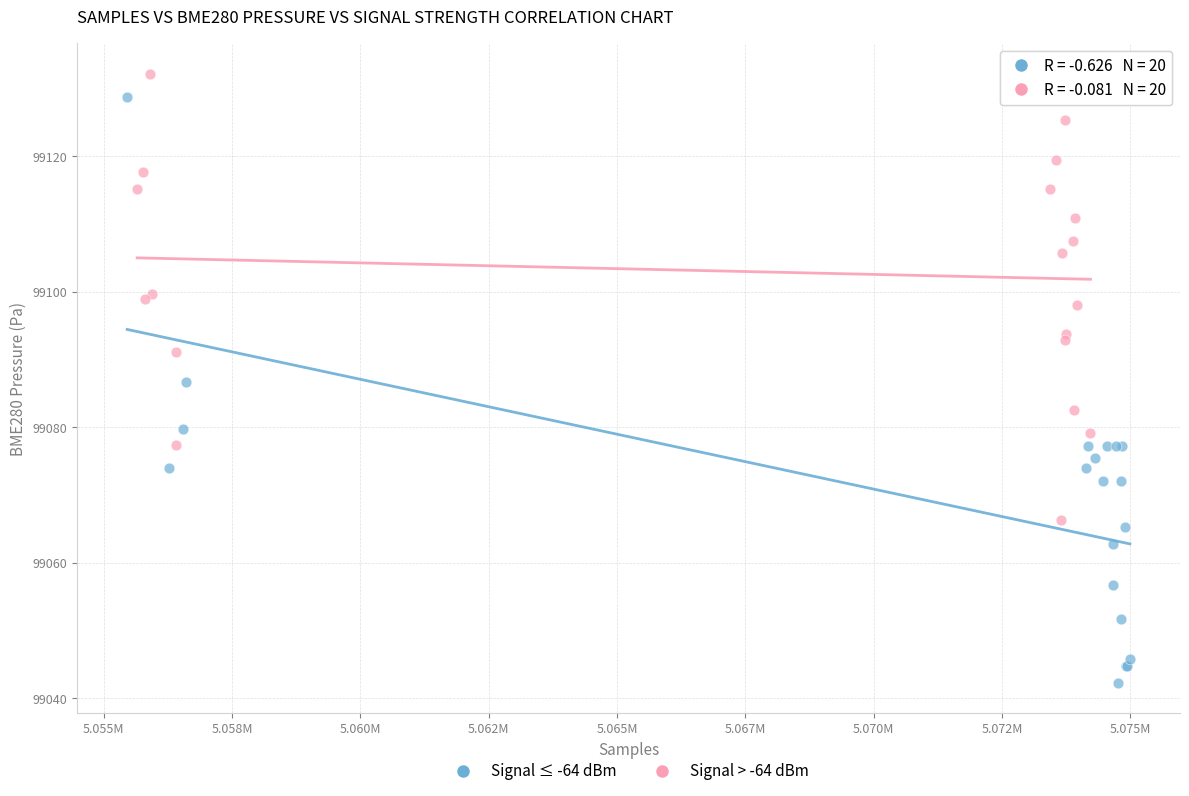

Which series reaches the minimum Y coordinate?

Signal ≤ -64 dBm